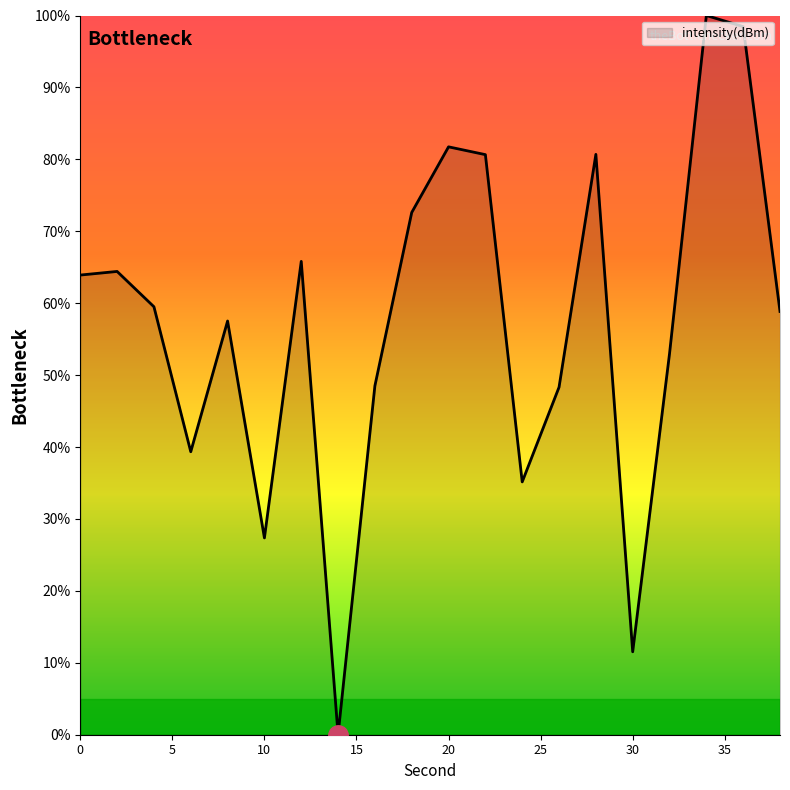

True or false: the data has more than 1 interior local peaks.

True